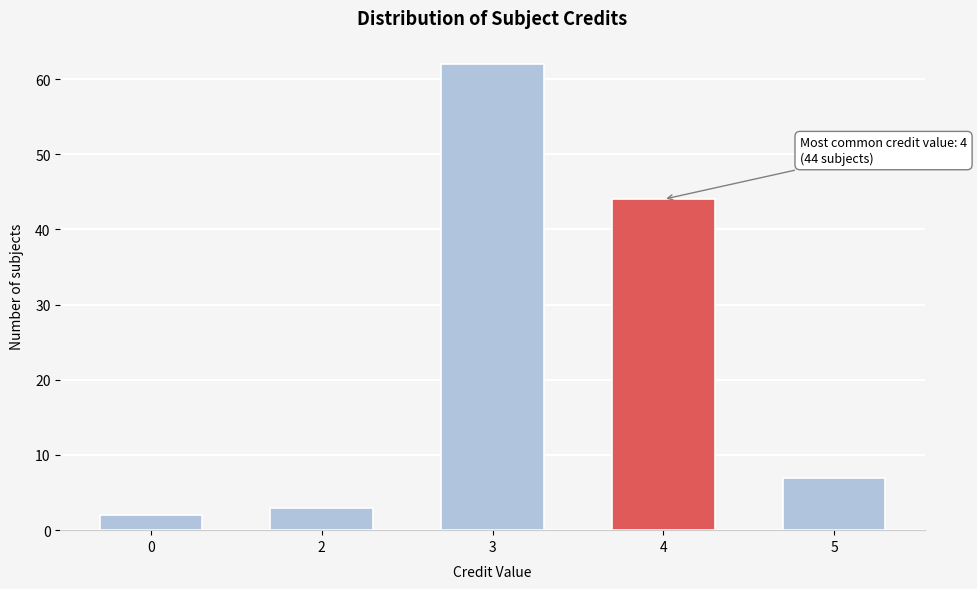

Reading right to left, extract all data points from this chart.

7	44	62	3	2